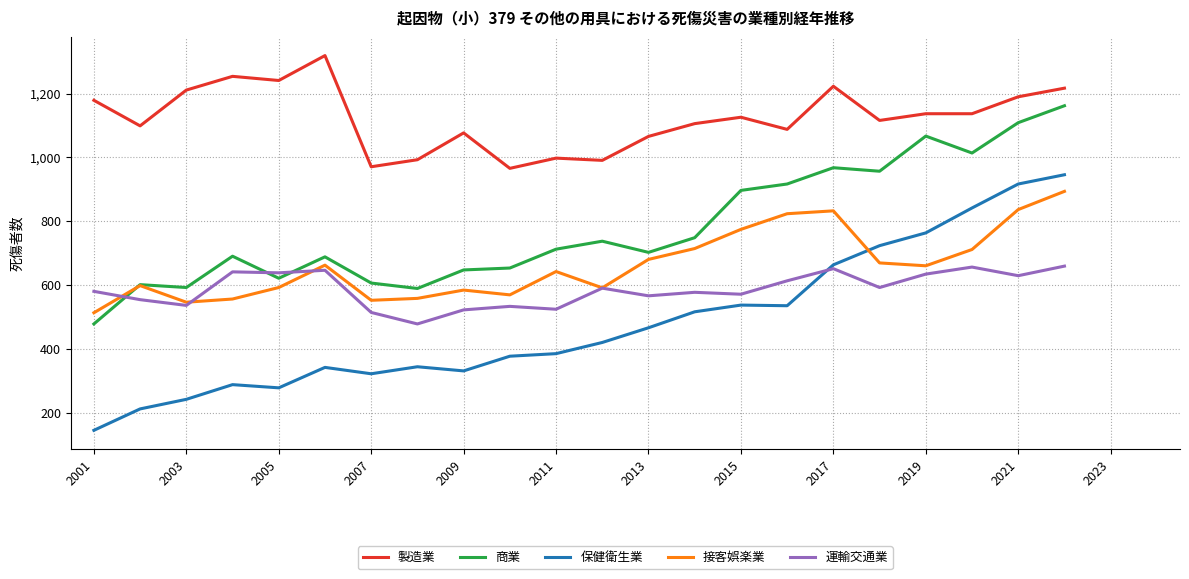

Which series has the largest range (max minus min)?

保健衛生業